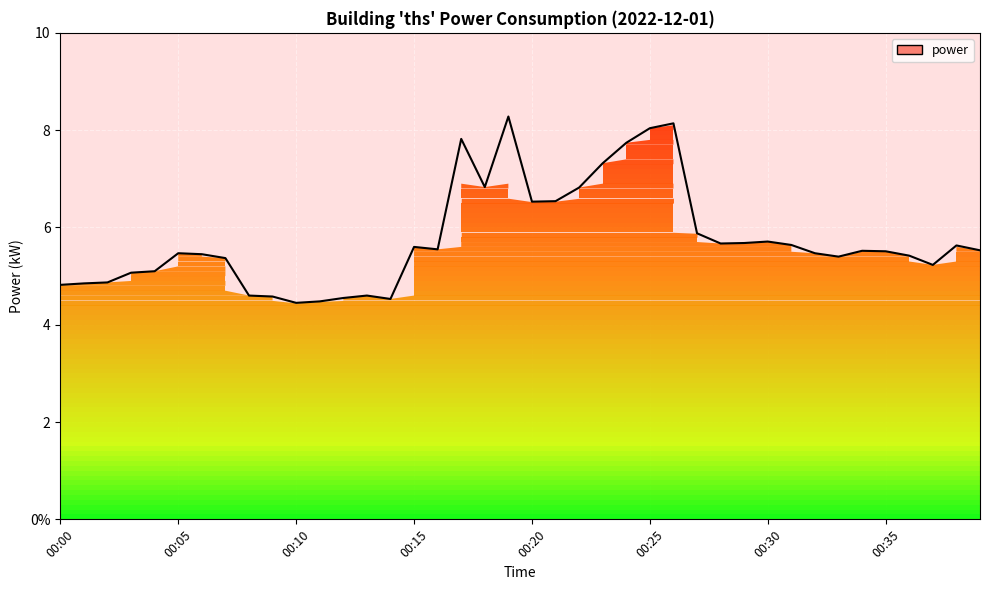

Which has a higher value, 00:19 or 00:09?

00:19